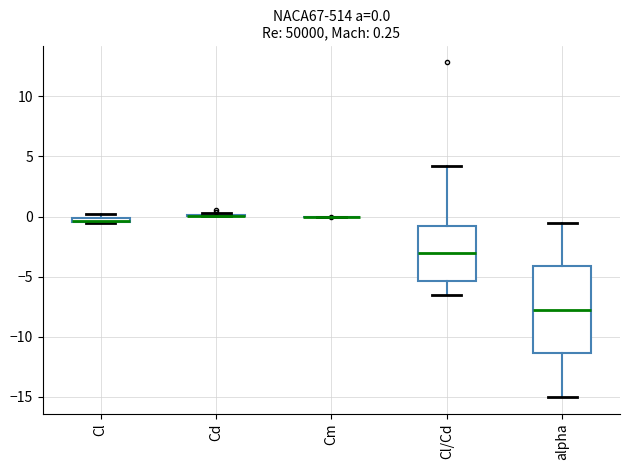

Which box is the tallest, from its lower edge to its upper edge?

alpha